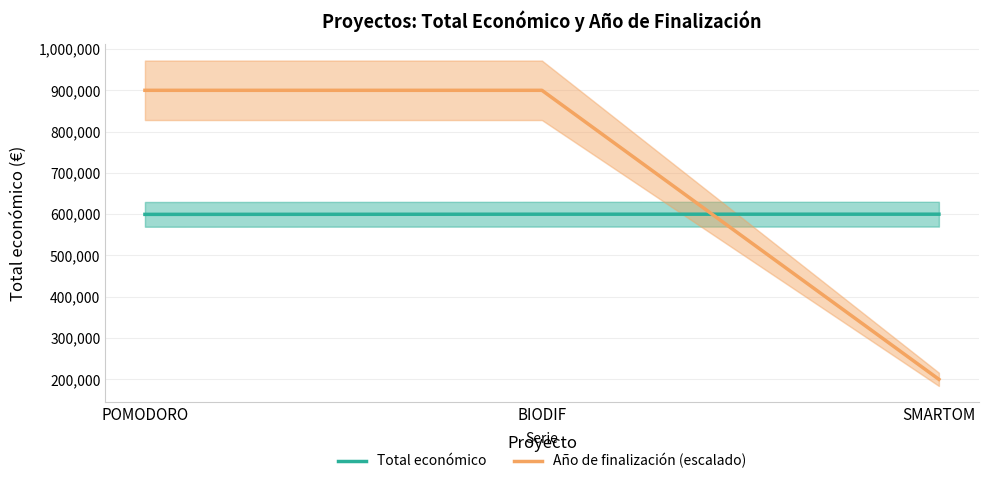

Read the Total económico value at BIODIF, to the nearest 10.

599930